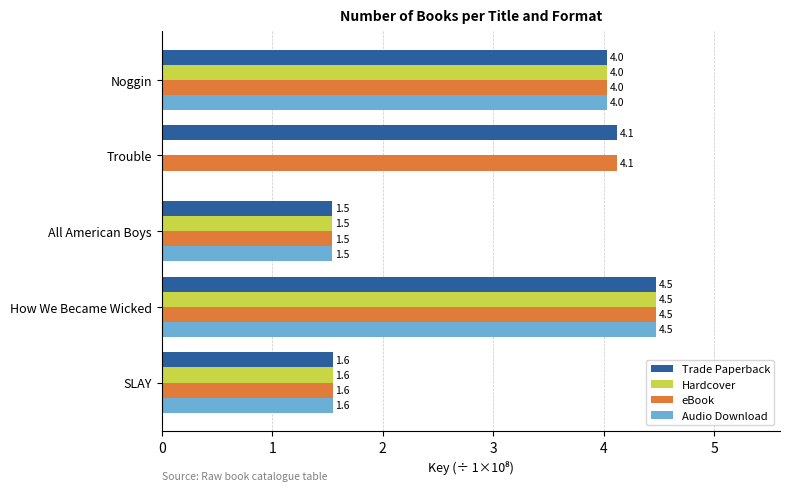

The Hardcover series shows 4.5 at How We Became Wicked. True or false?

True